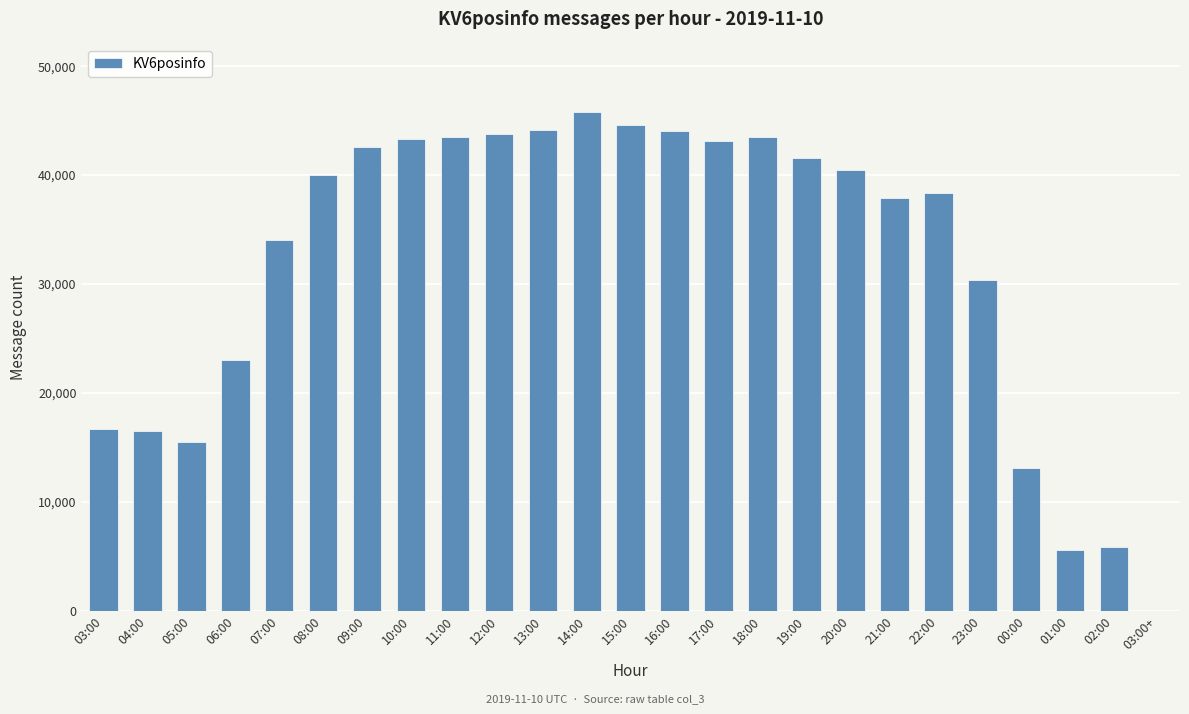

What is the change in value from 03:00 to 21:00?

+21231